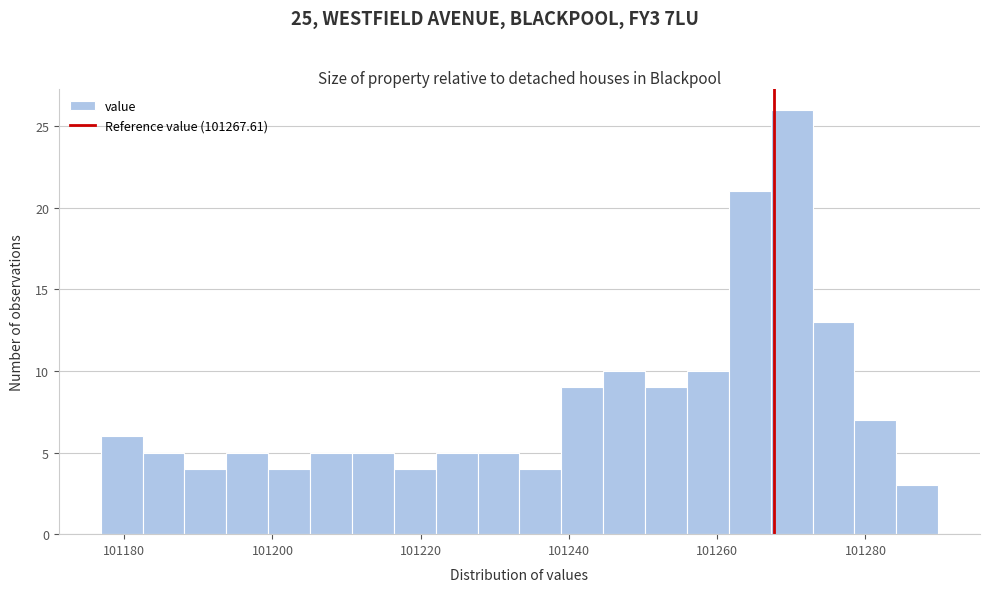

Around what value on the x-axis is the tallest bar? Give the approximate position of its centre, as read against the axis.

101270